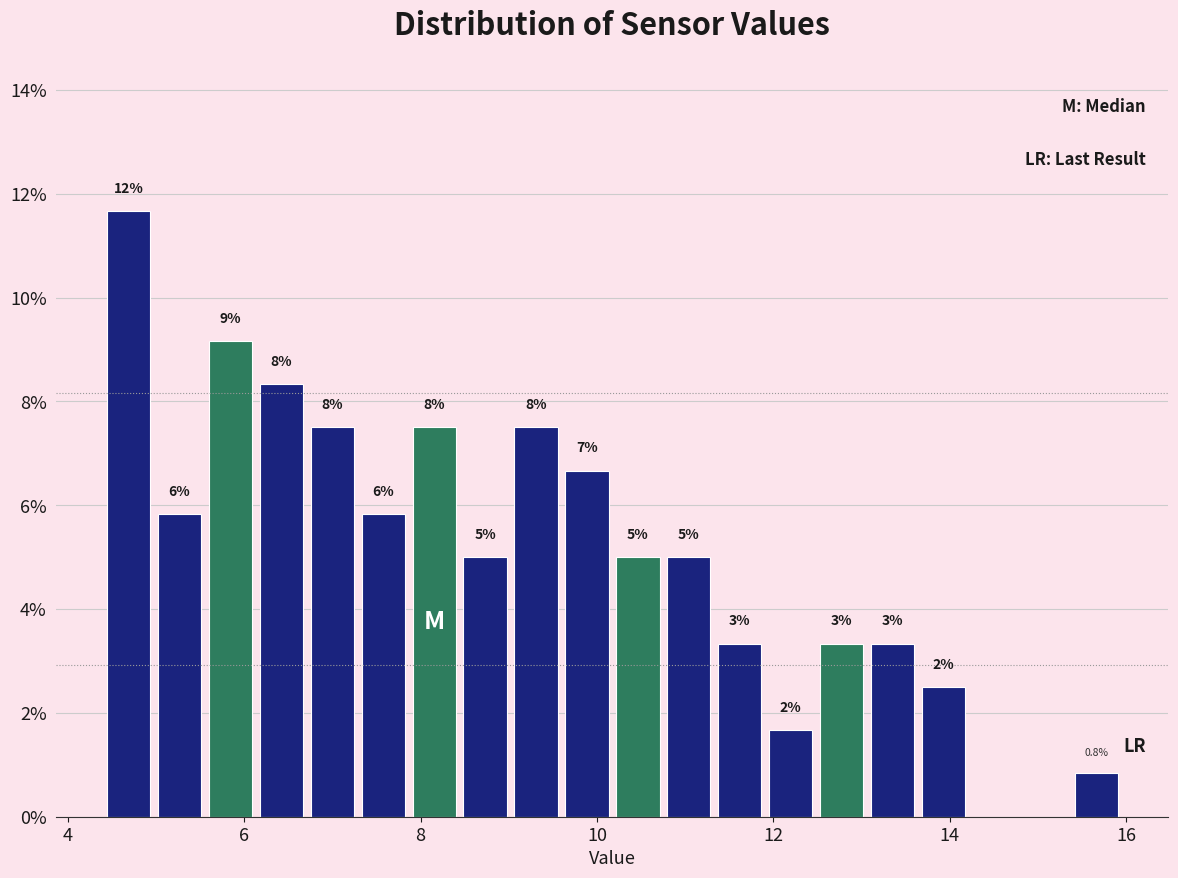

Around what value on the x-axis is the tallest bar? Give the approximate position of its centre, as read against the axis.

4.6